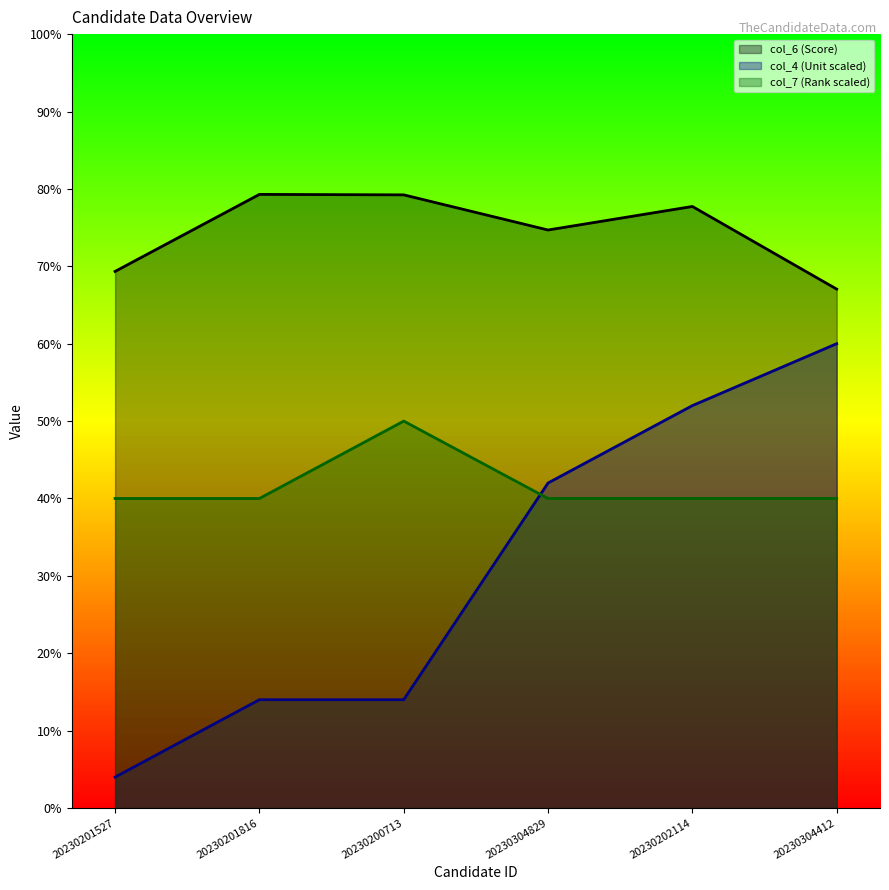

Which label corresponds to the smallest value in the chart?

20230201527